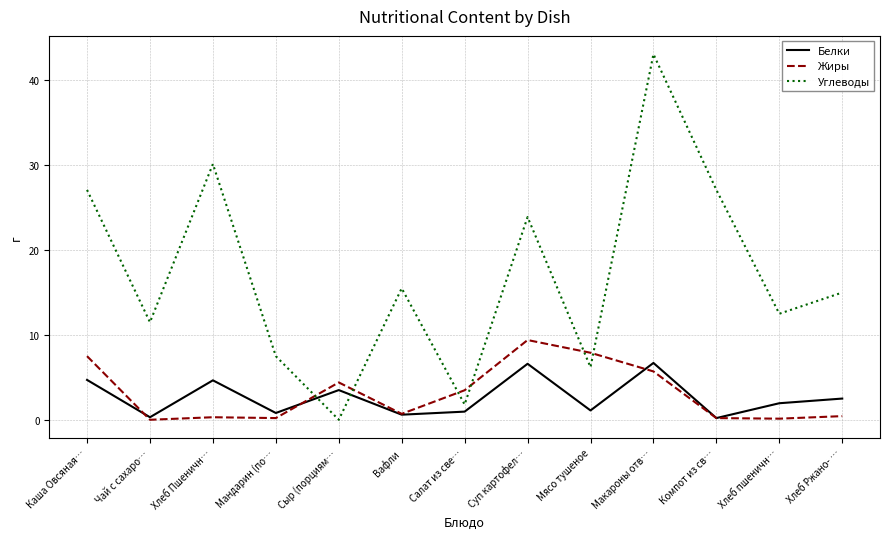

What is the difference between the maximum and minimum values in the Углеводы series?

43.1